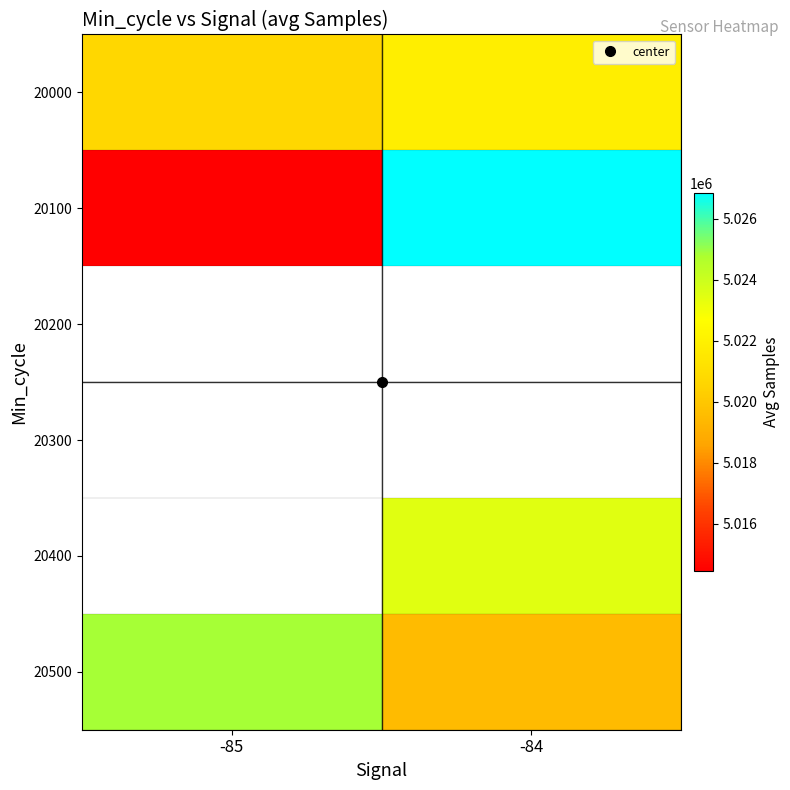

List the series in order of their overall mean, lowest first.

20100, 20200, 20300, 20400, 20500, 20000